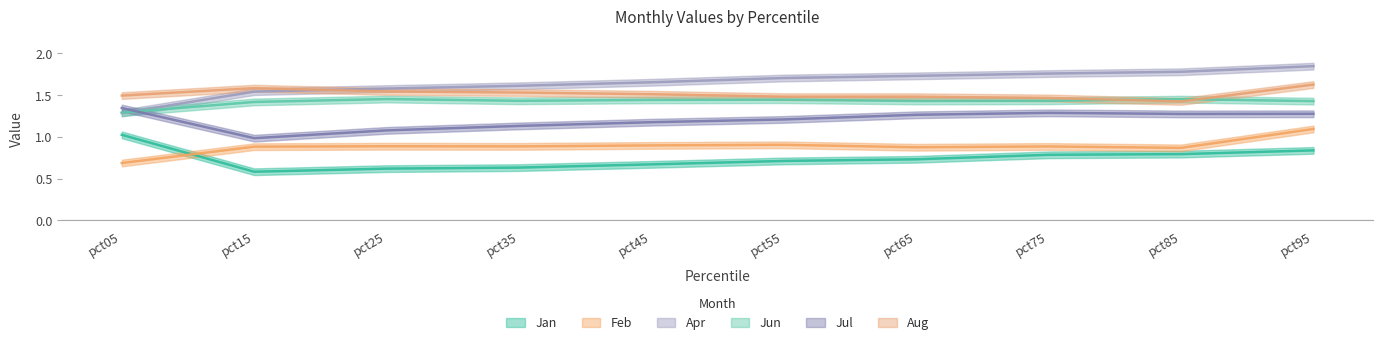

What is the lowest value of the Jul series?

1.0